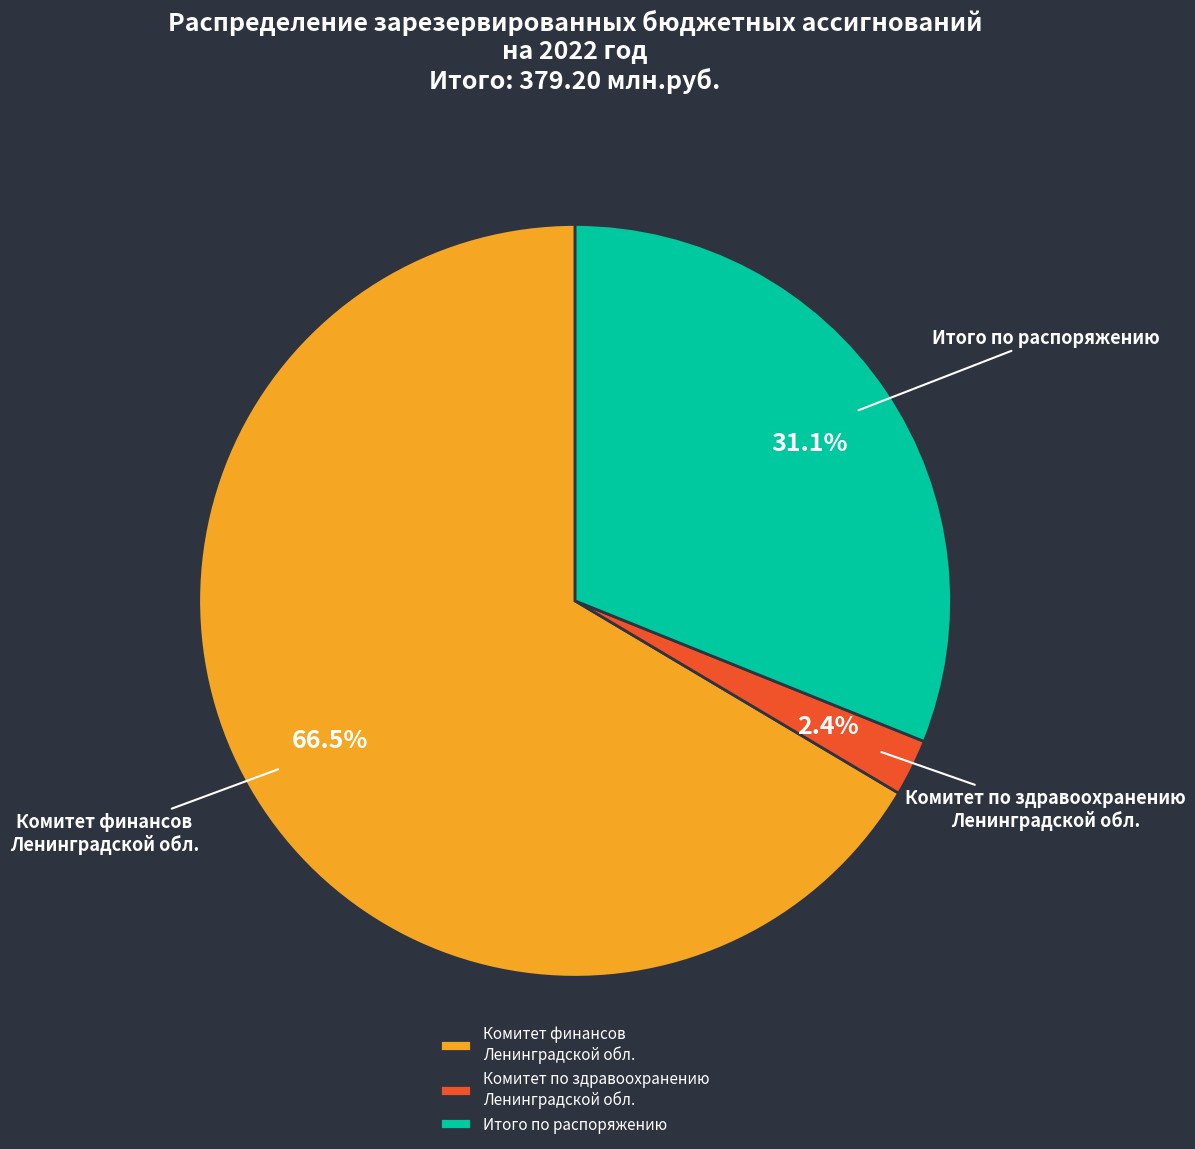

Is there any slice that represents more than half of the pie?

Yes